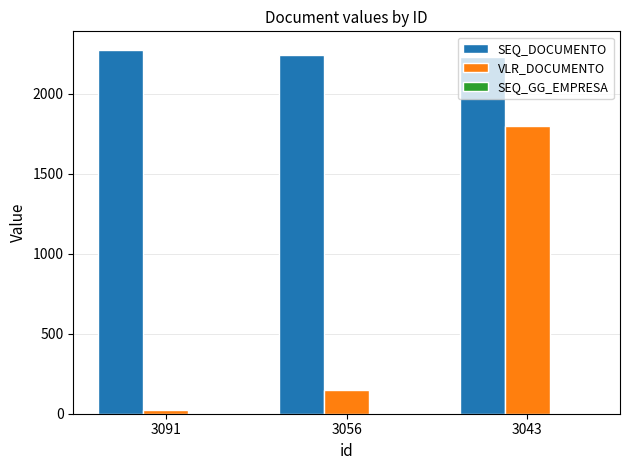

What is the spread (max minus min) of values at 3091?

2276